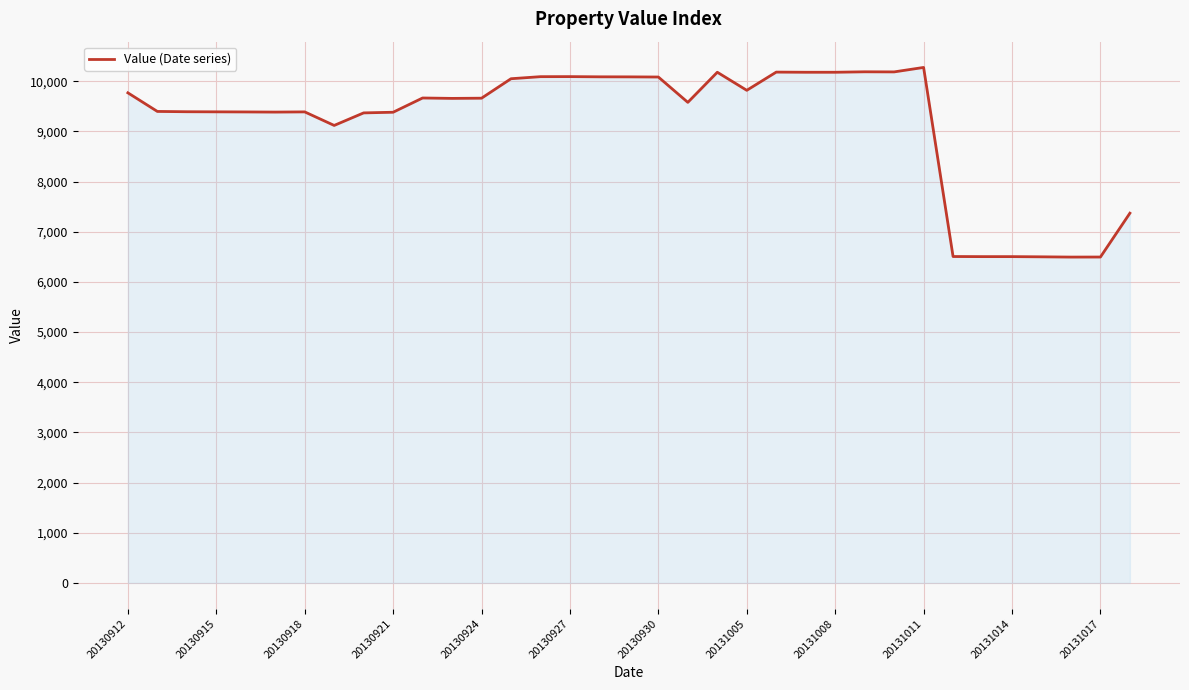

What is the maximum value shown in the chart?

10274